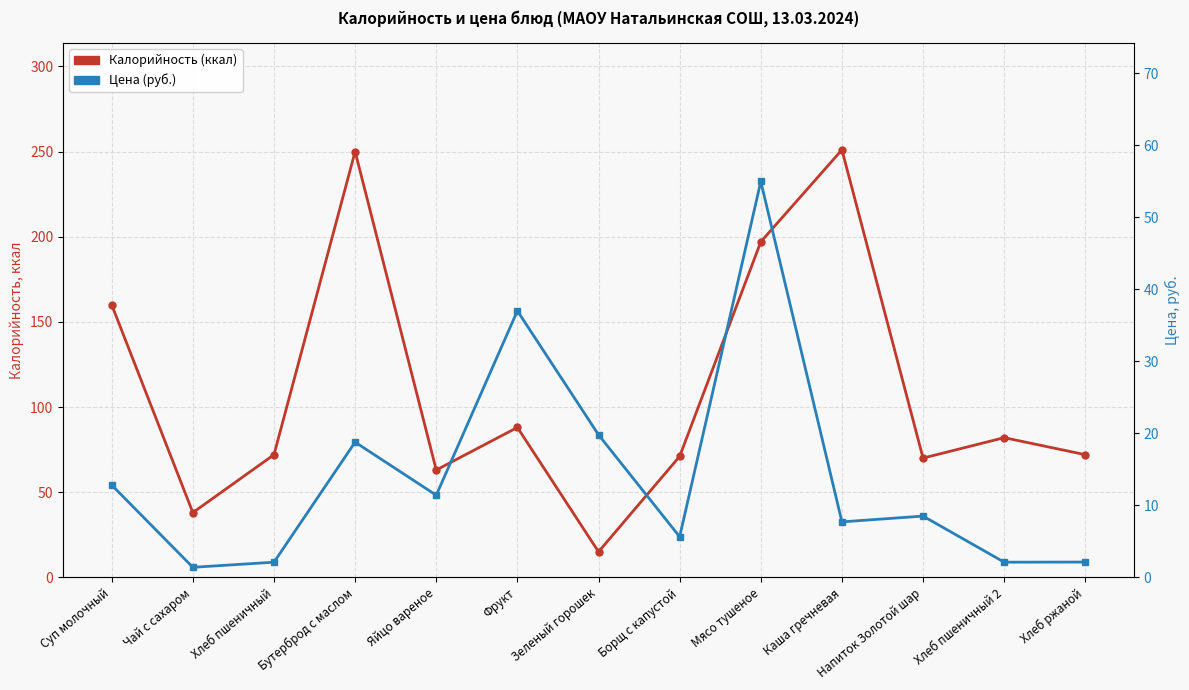

Which series ends up on top after the final intersection of Цена (руб.) and Калорийность (ккал)?

Калорийность (ккал)